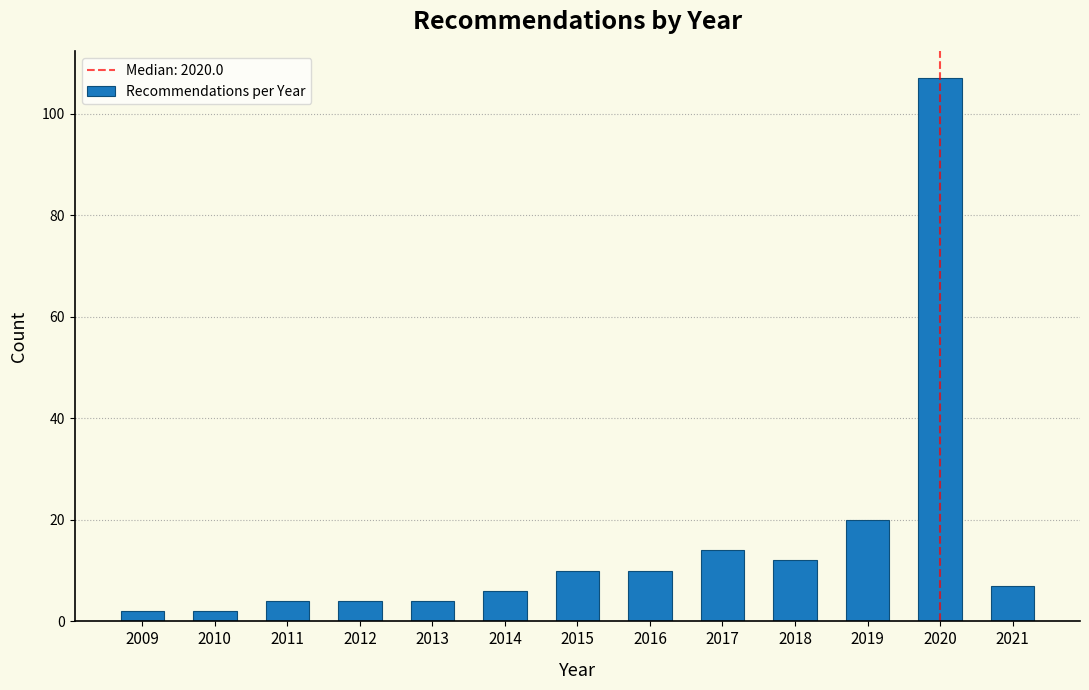

Reading left to right, what are all the values shown in this chart?

2009=2	2010=2	2011=4	2012=4	2013=4	2014=6	2015=10	2016=10	2017=14	2018=12	2019=20	2020=107	2021=7